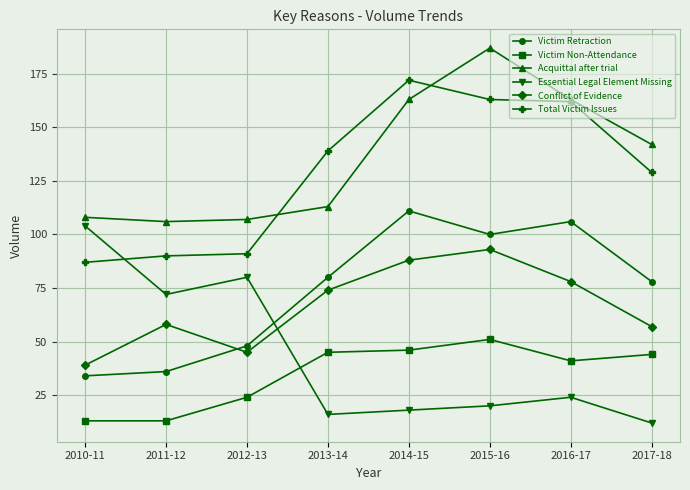

Reading left to right, what are all the values shown in this chart?

Victim Retraction: 34	36	48	80	111	100	106	78
Victim Non-Attendance: 13	13	24	45	46	51	41	44
Acquittal after trial: 108	106	107	113	163	187	163	142
Essential Legal Element Missing: 104	72	80	16	18	20	24	12
Conflict of Evidence: 39	58	45	74	88	93	78	57
Total Victim Issues: 87	90	91	139	172	163	162	129